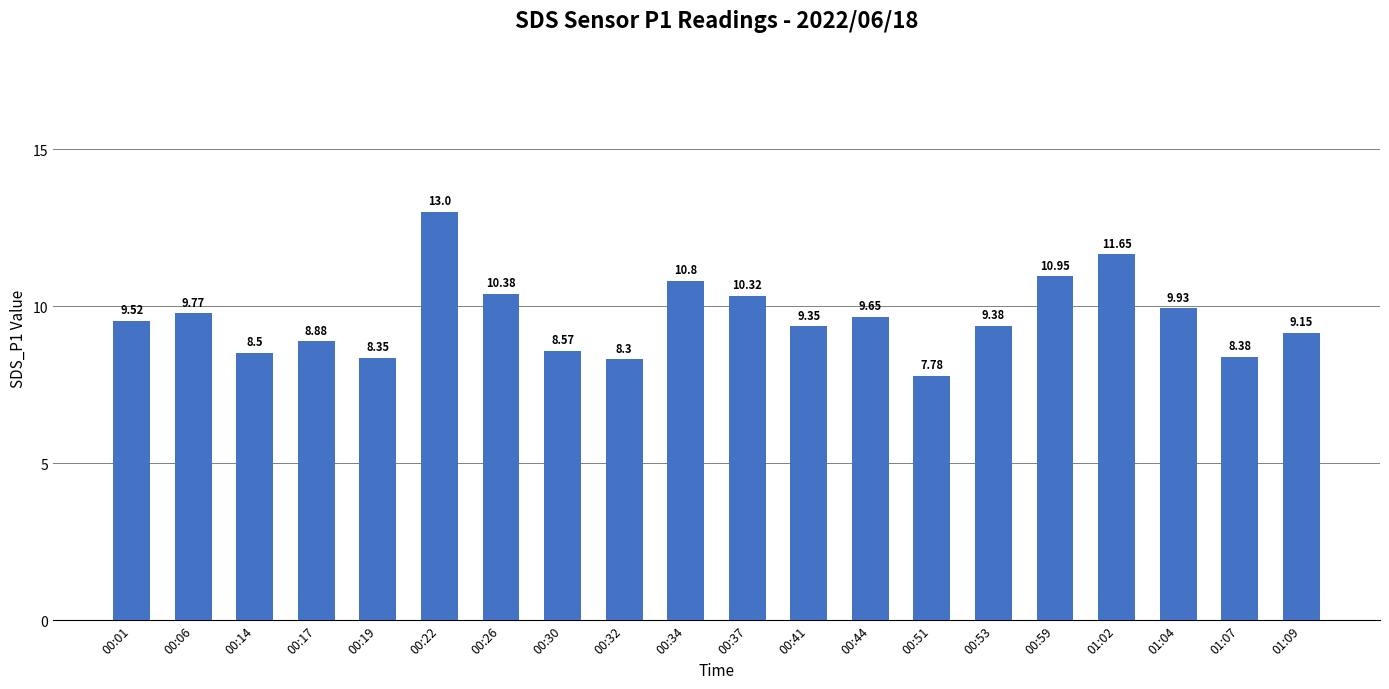

Rank the categories by value from highest to lowest.

00:22, 01:02, 00:59, 00:34, 00:26, 00:37, 01:04, 00:06, 00:44, 00:01, 00:53, 00:41, 01:09, 00:17, 00:30, 00:14, 01:07, 00:19, 00:32, 00:51